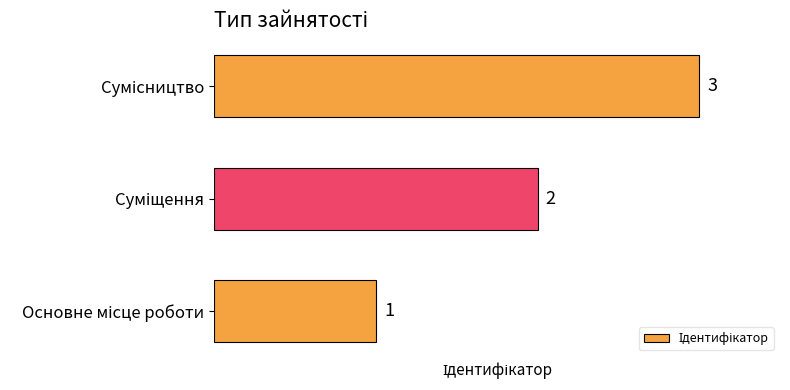

What is the sum of all values?

6